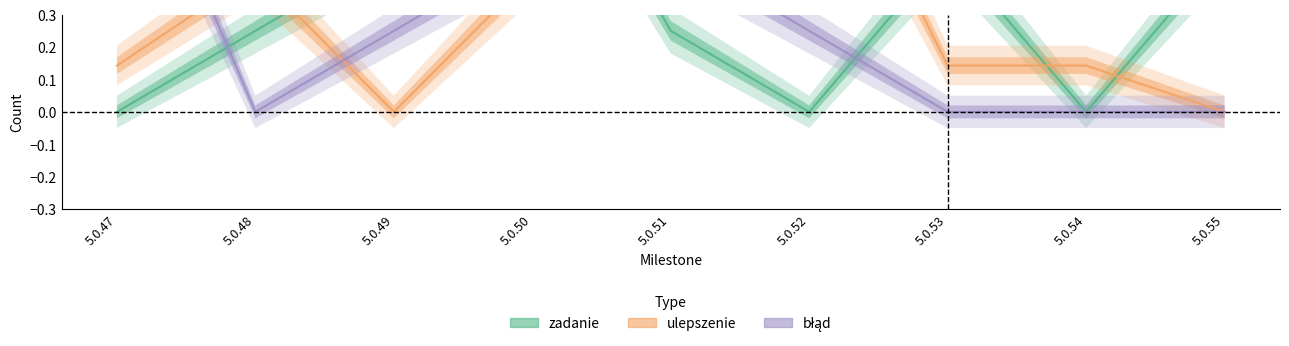

At how many categories does at least one series exceed 0?

9